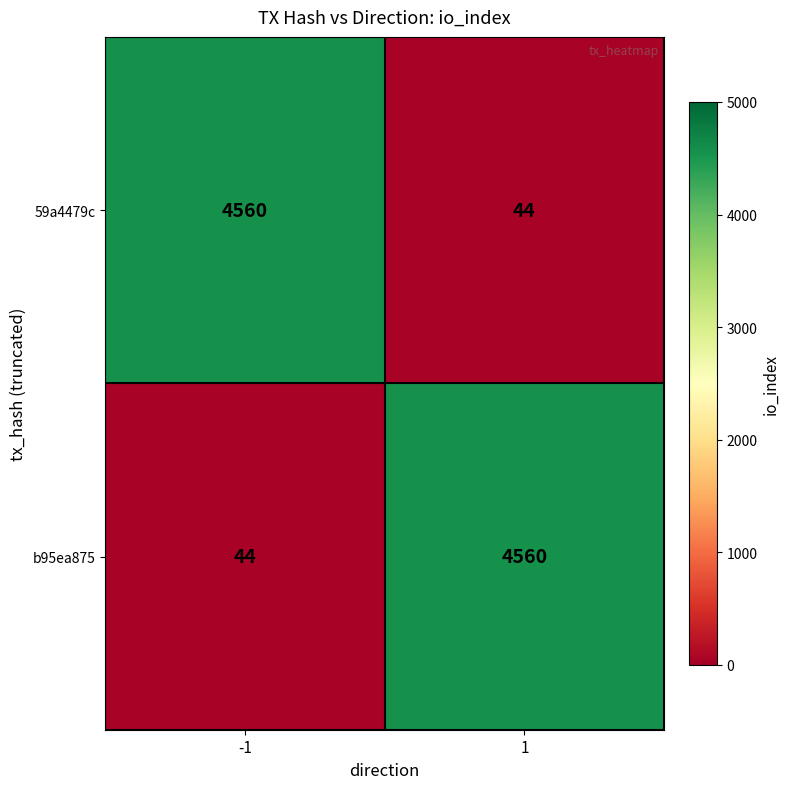

What is the highest value of the b95ea875 series?

4560